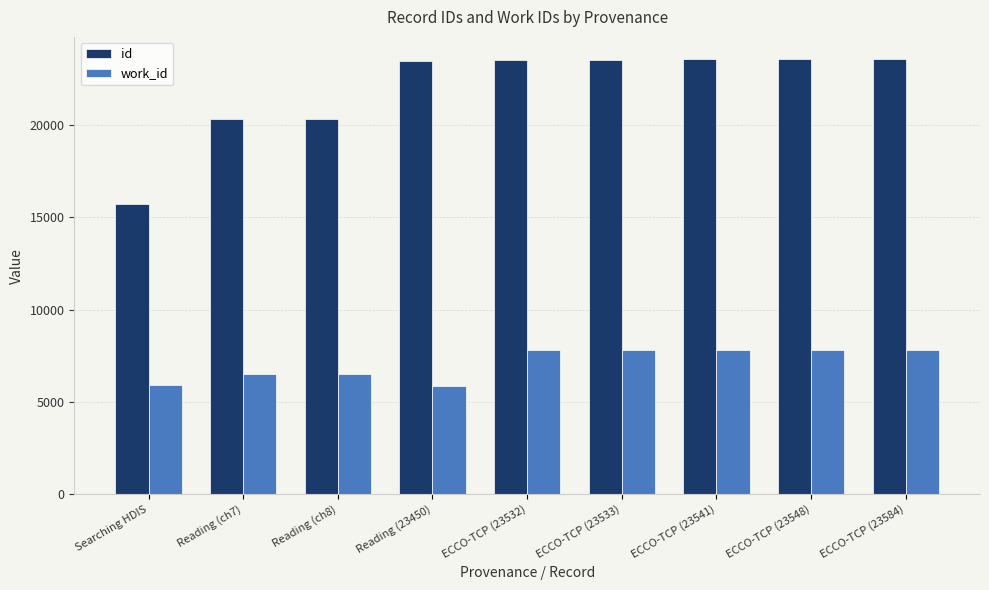

Rank the series at Reading (23450) from lowest to highest value.

work_id, id